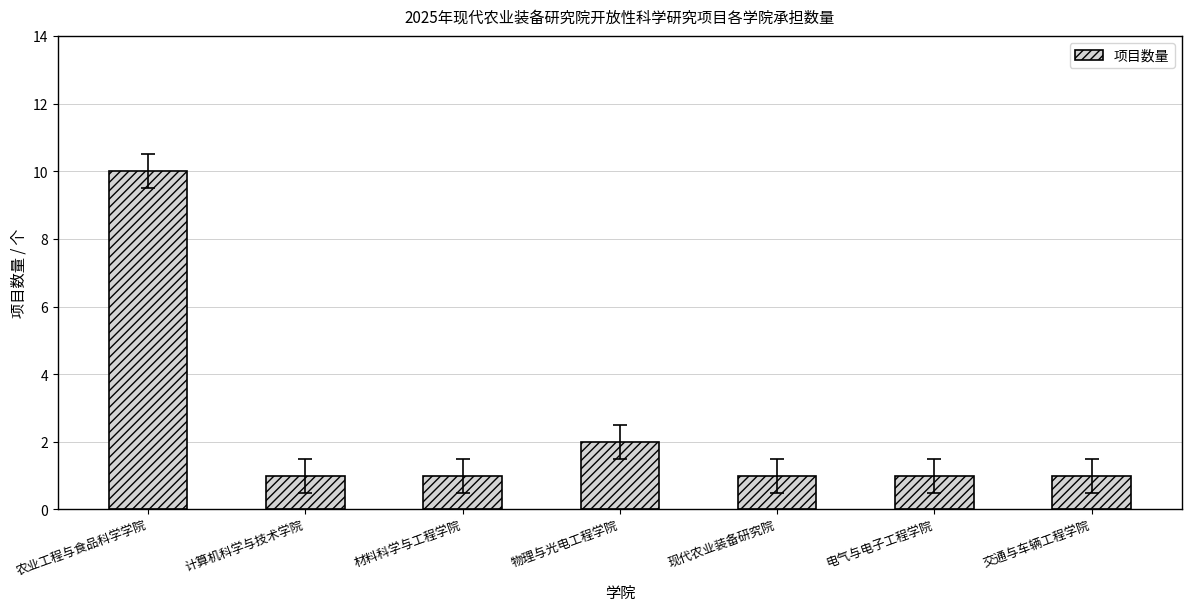

At which category does the chart reach its peak across all series?

农业工程与食品科学学院